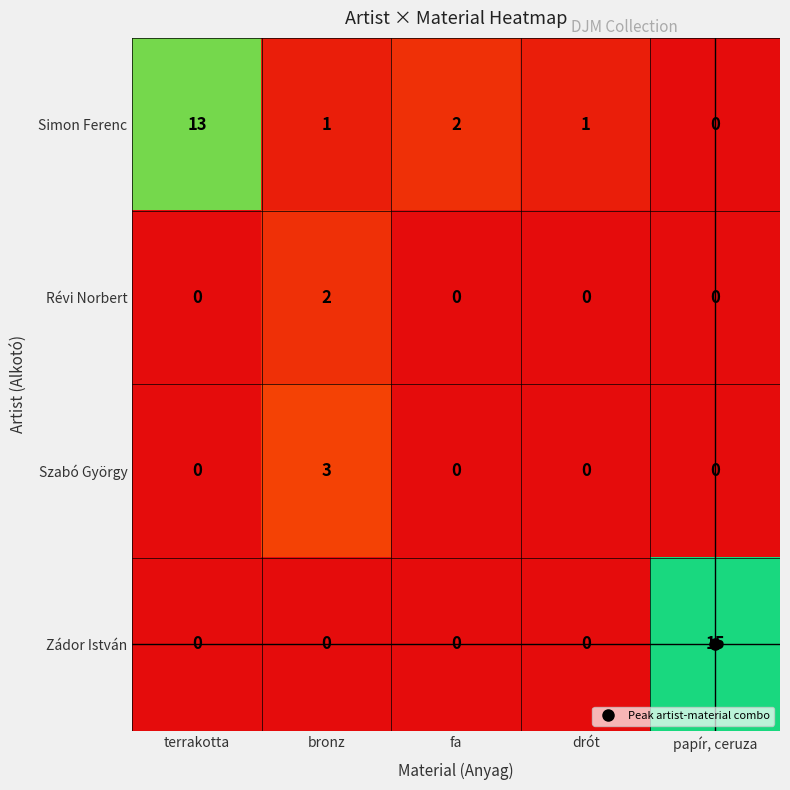

Which label corresponds to the largest value in the chart?

papír, ceruza